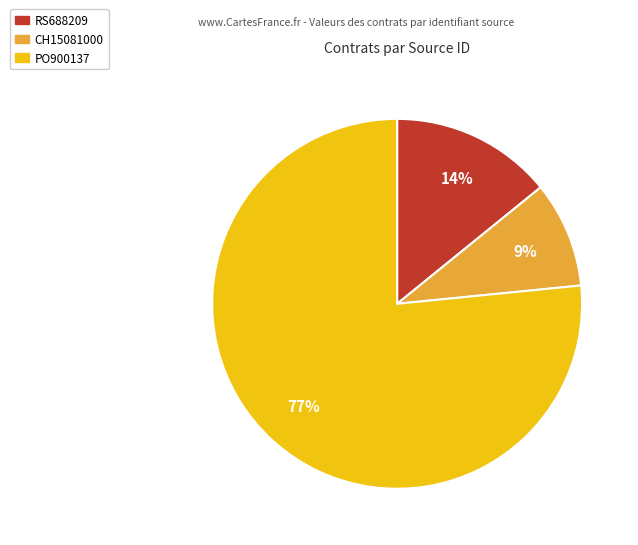

Count the number of slices in the pie.

3